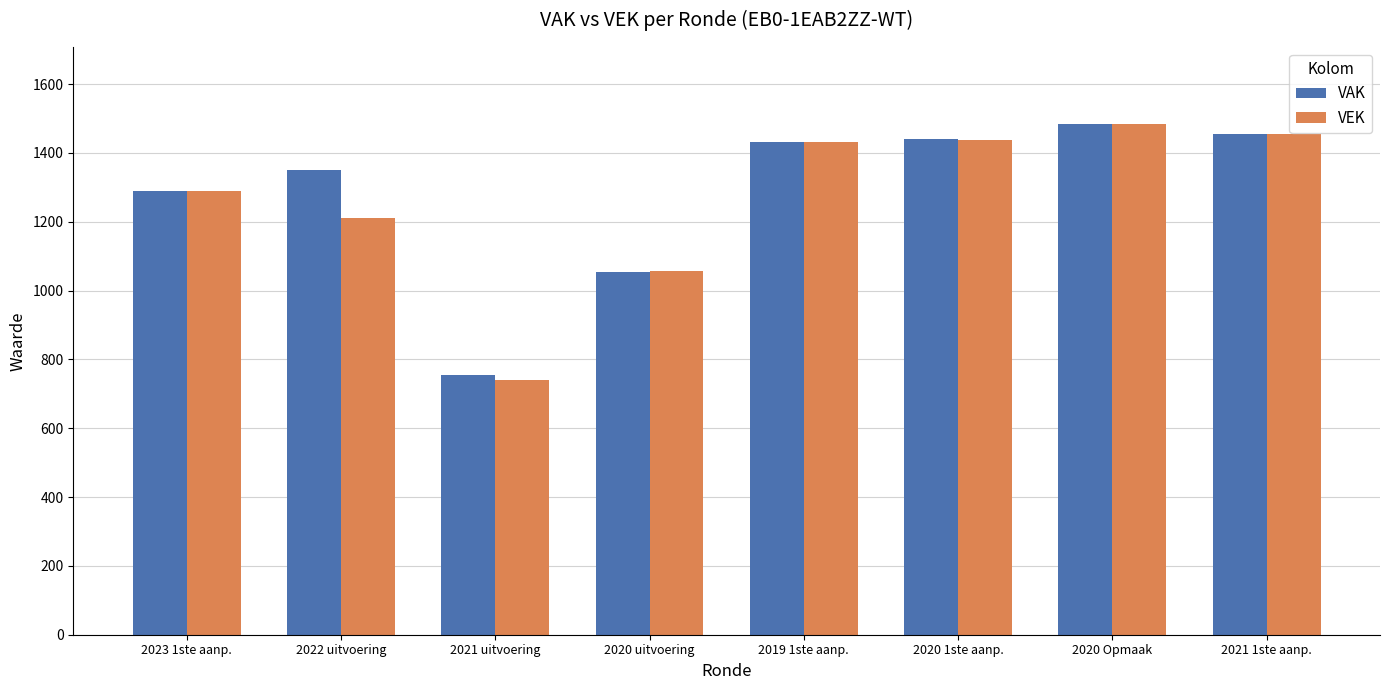

At which category is the sum across all series the highest?

2020 Opmaak